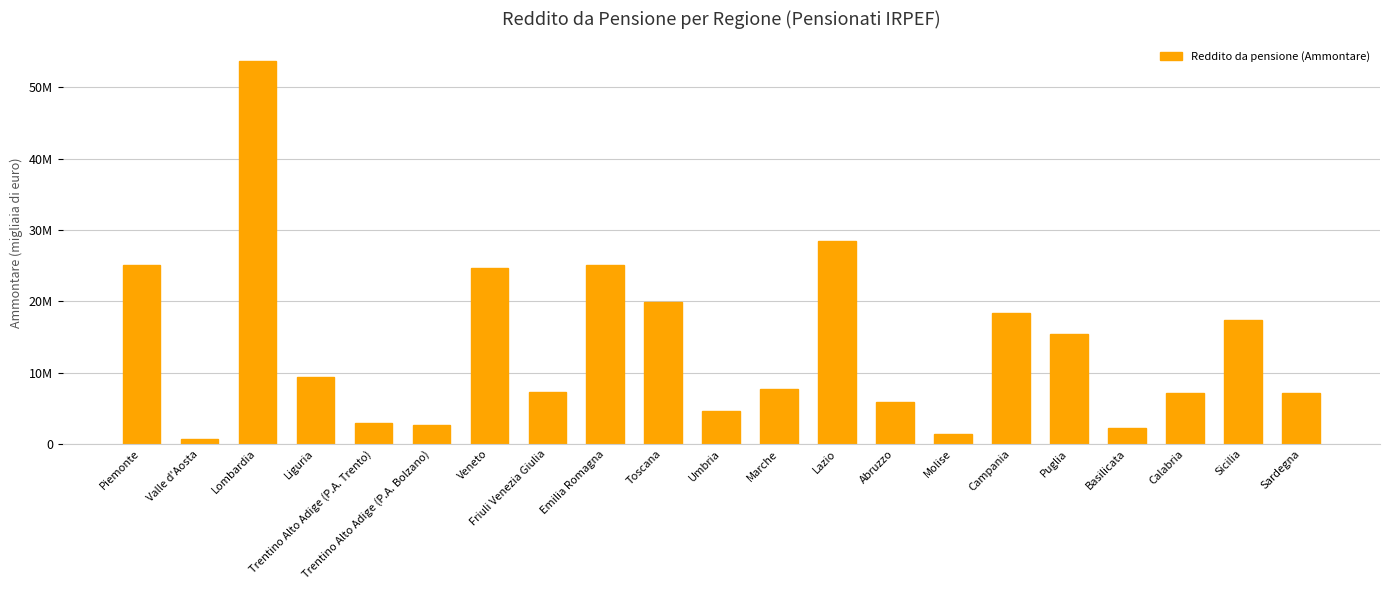

What is the label of the 7th bar from the right?

Molise